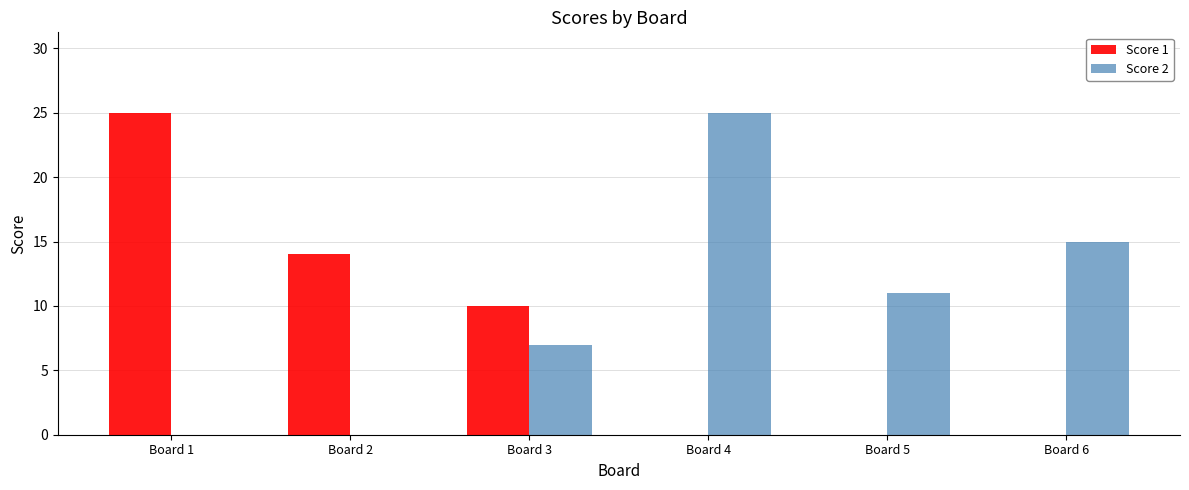

What is the maximum value shown in the chart?

25